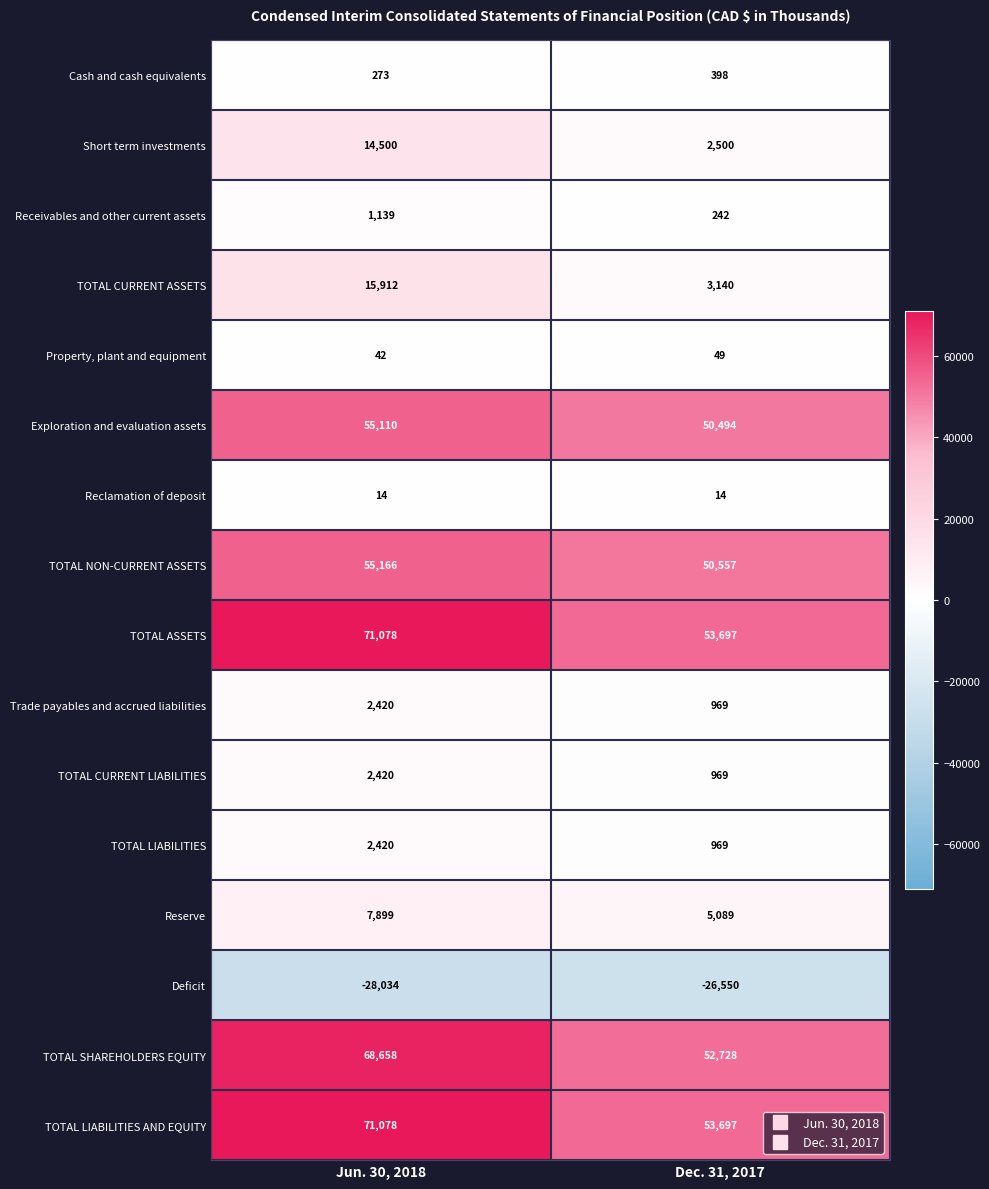

What is the difference between the highest and lowest values at Jun. 30, 2018?

99112